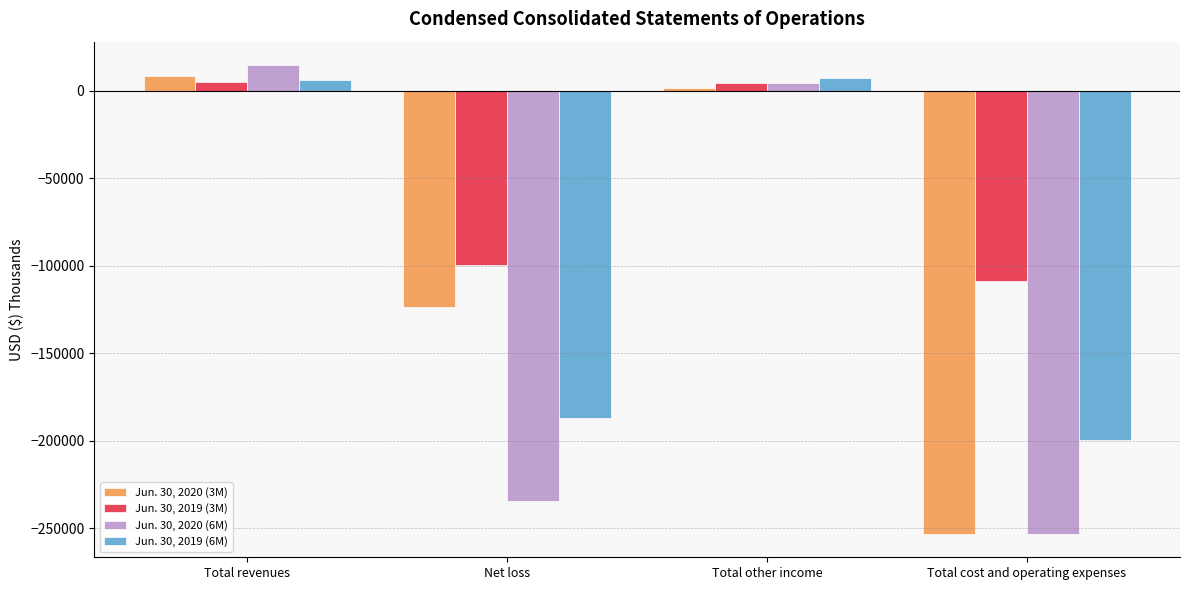

What is the label of the 3rd bar from the right?

Net loss